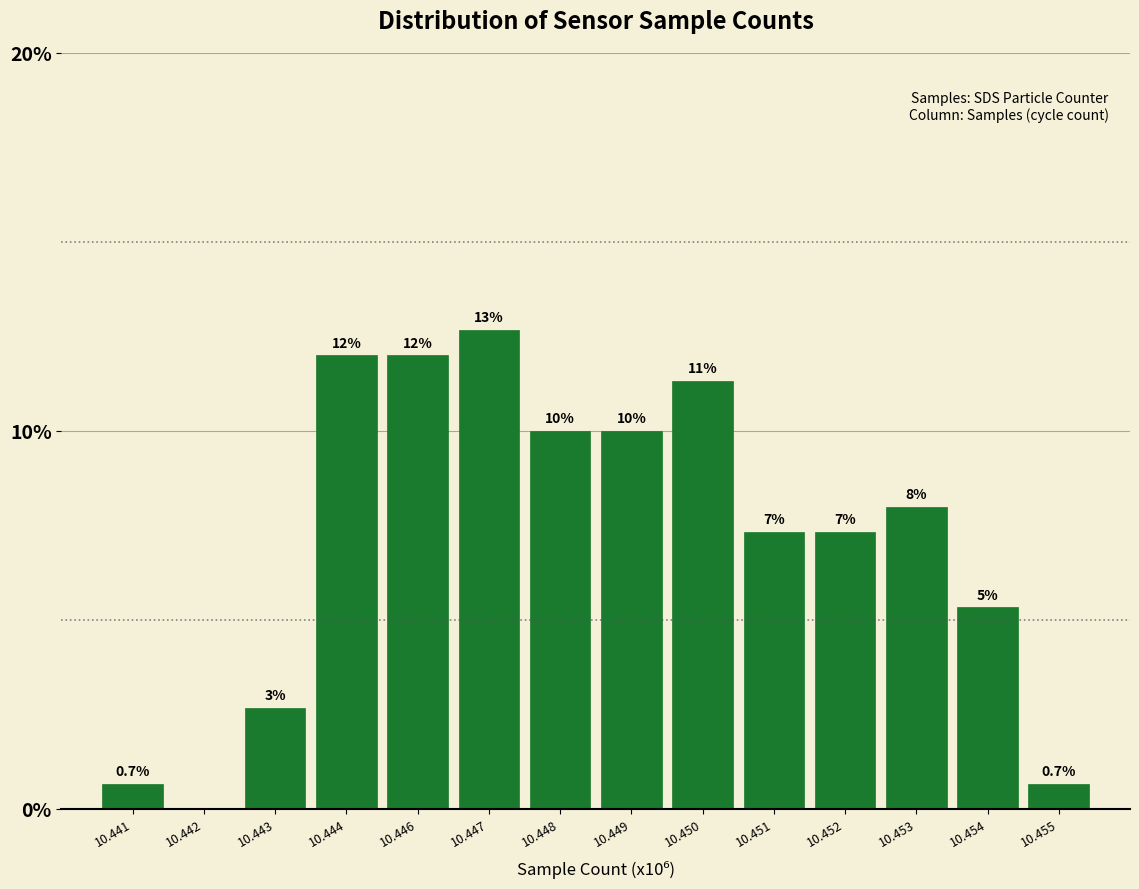

The chart shows a value of 8.2 at 10.454. True or false?

False